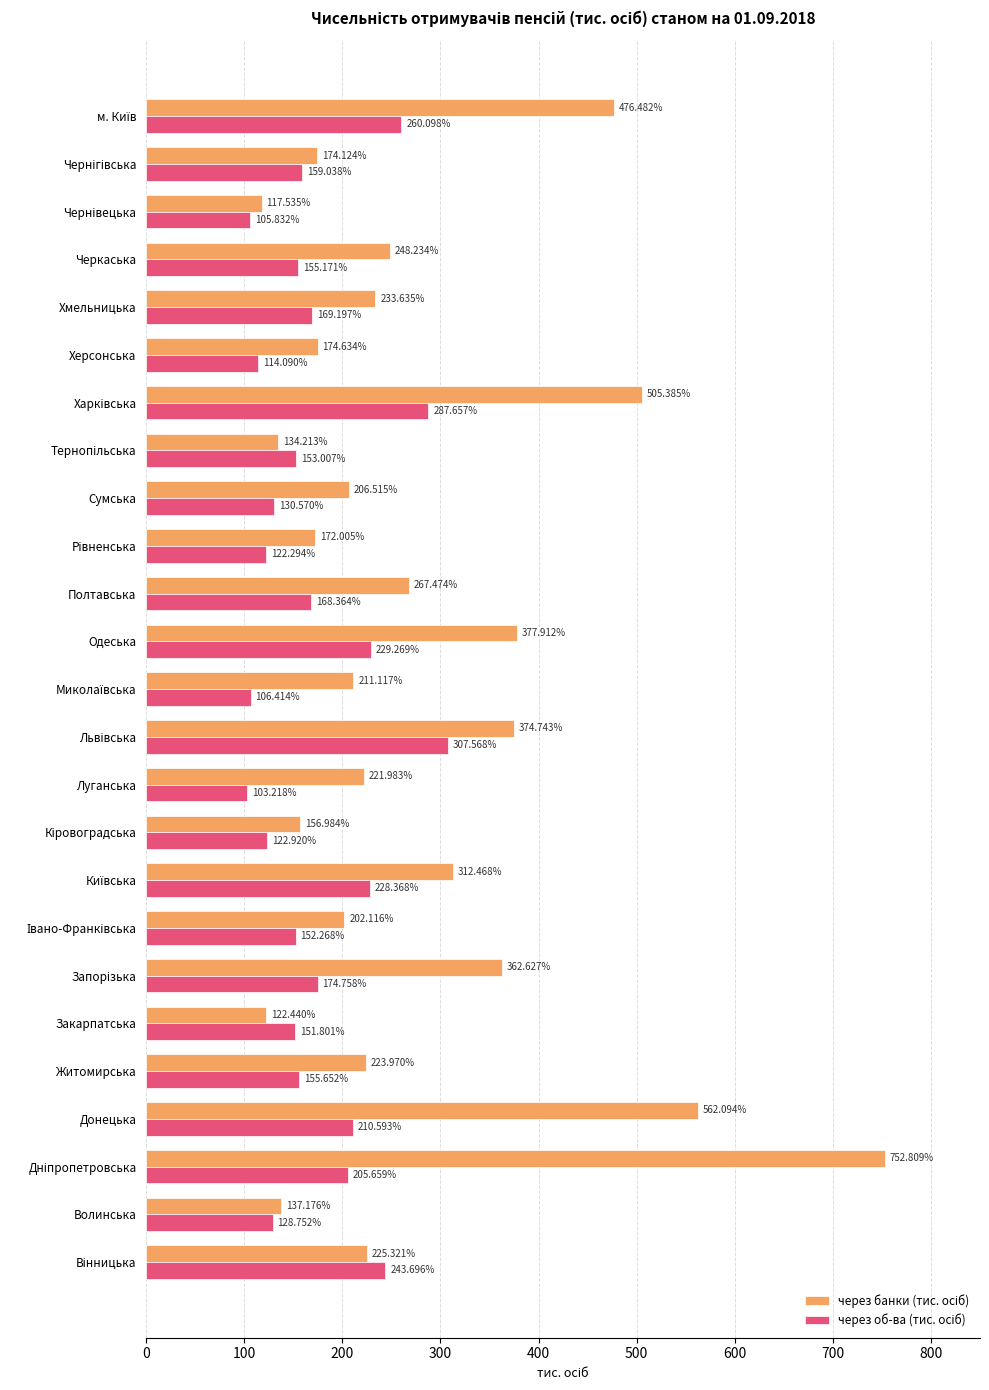

At how many categories does at least one series exceed 712?

1